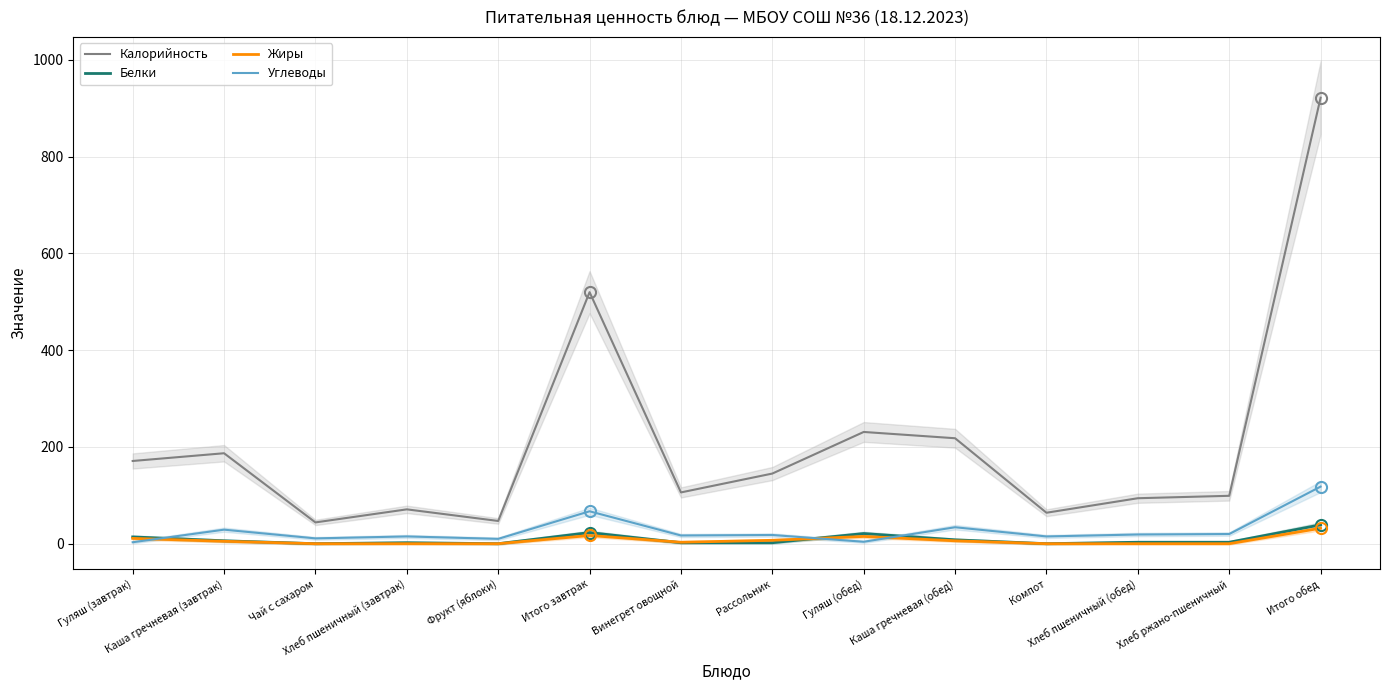

Rank the series at Чай с сахаром from highest to lowest value.

Калорийность, Углеводы, Белки, Жиры